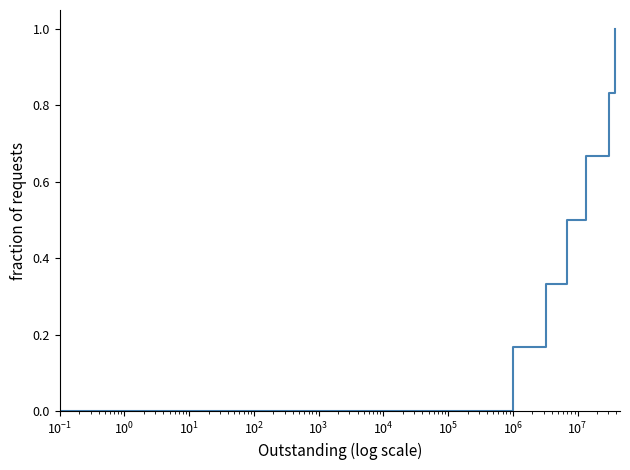

How many distinct data groups are displayed?

1